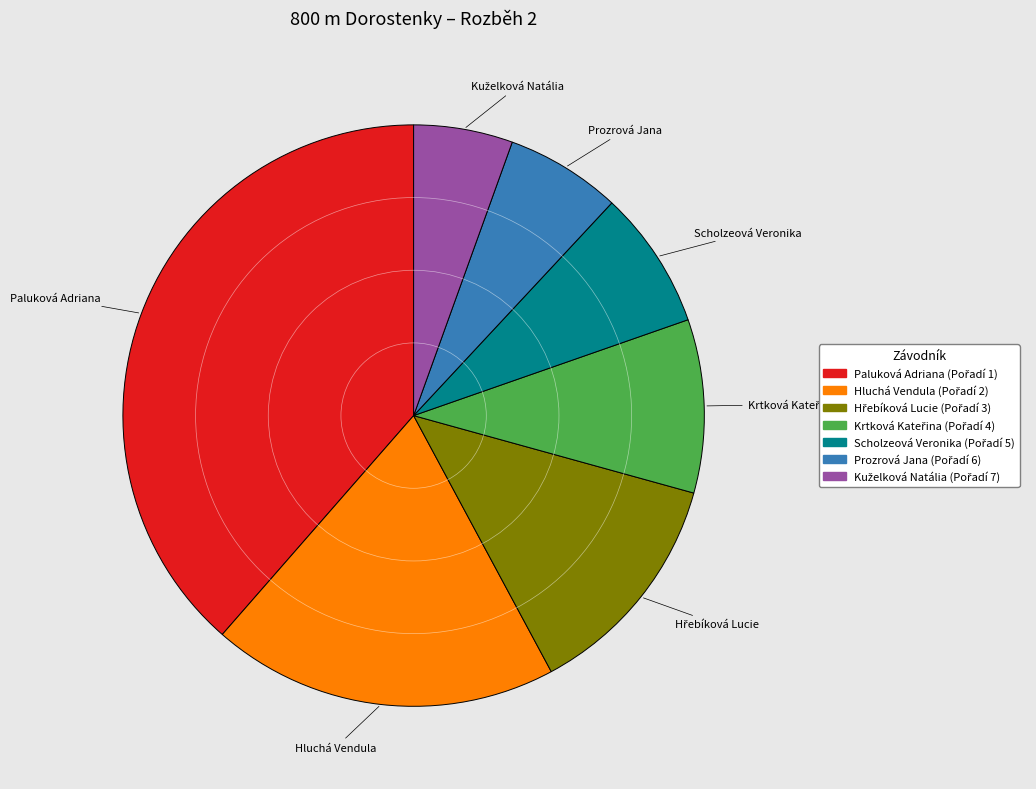

Does any single category account for the majority?

No